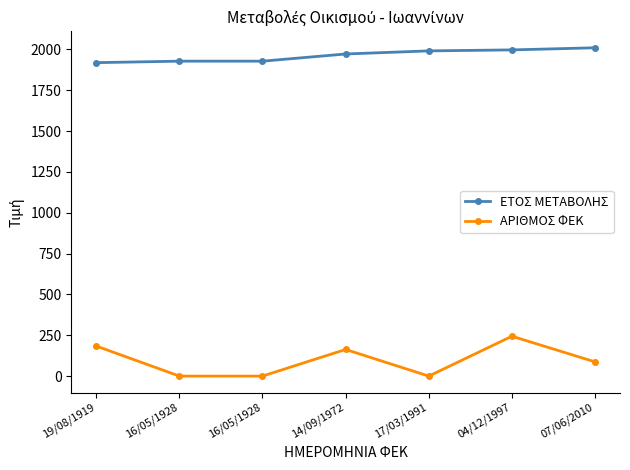

List the series in order of their peak value, highest first.

ΕΤΟΣ ΜΕΤΑΒΟΛΗΣ, ΑΡΙΘΜΟΣ ΦΕΚ